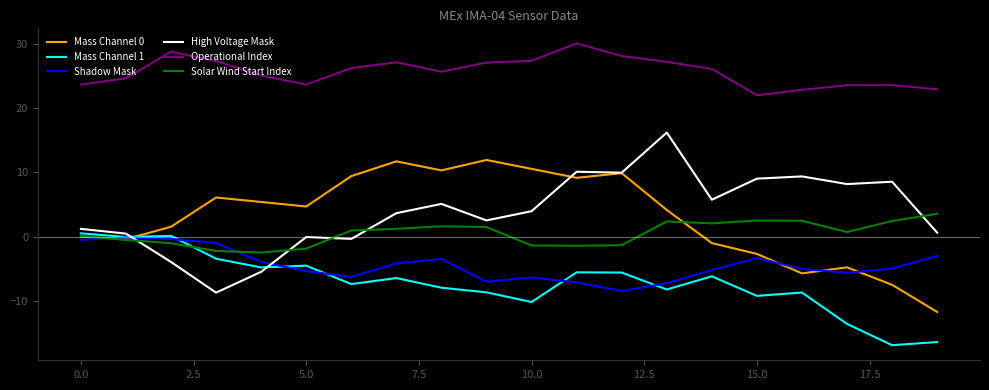

What is the smallest value displayed?

-17.0